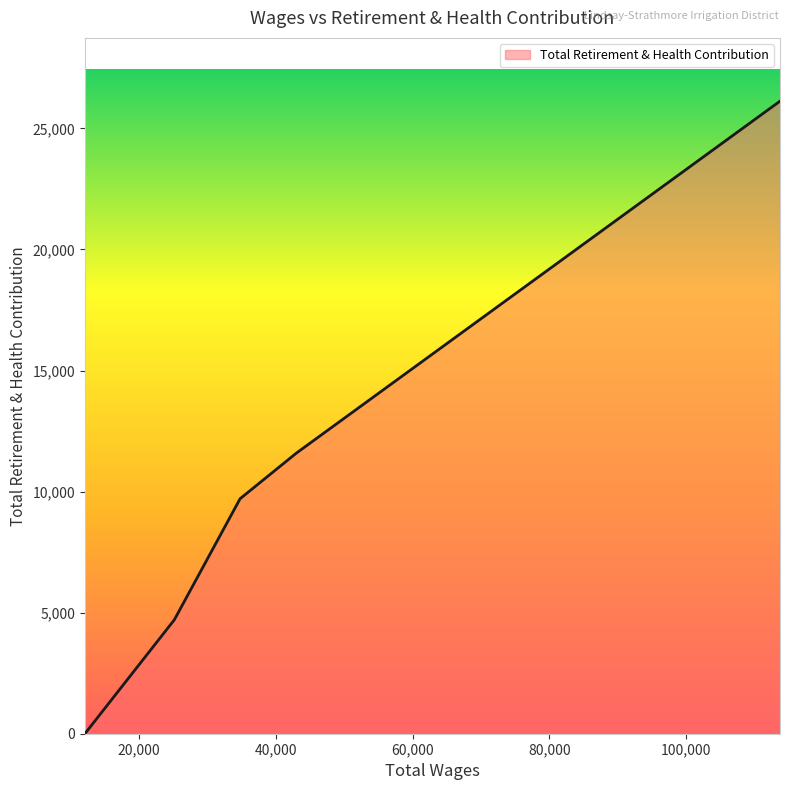

What is the greatest value displayed?

26125